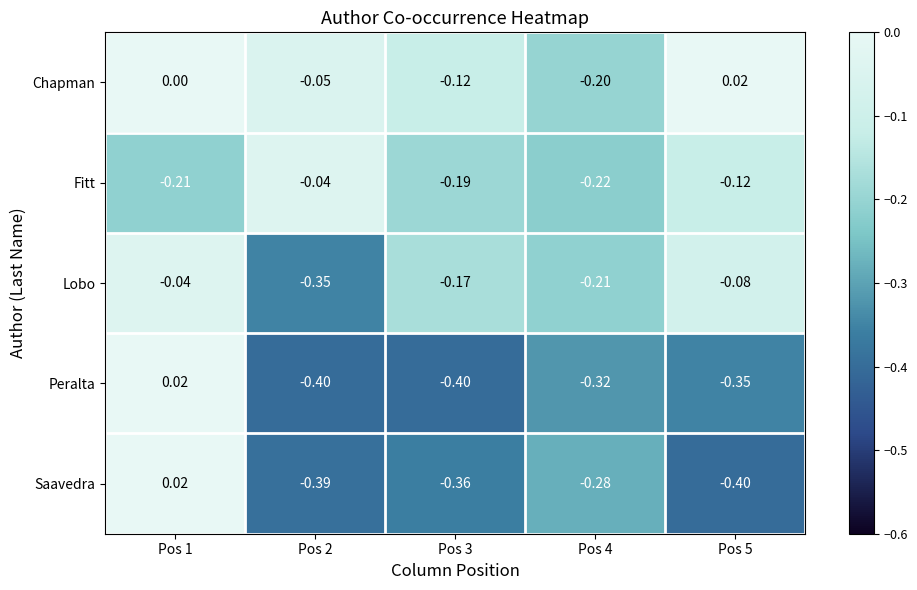

Between Pos 2 and Pos 4, which series saw the biggest shift?

Fitt